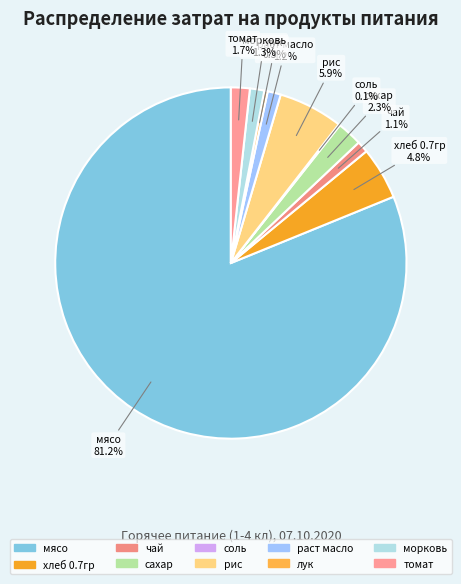

Which has a higher value, раст масло or томат?

томат